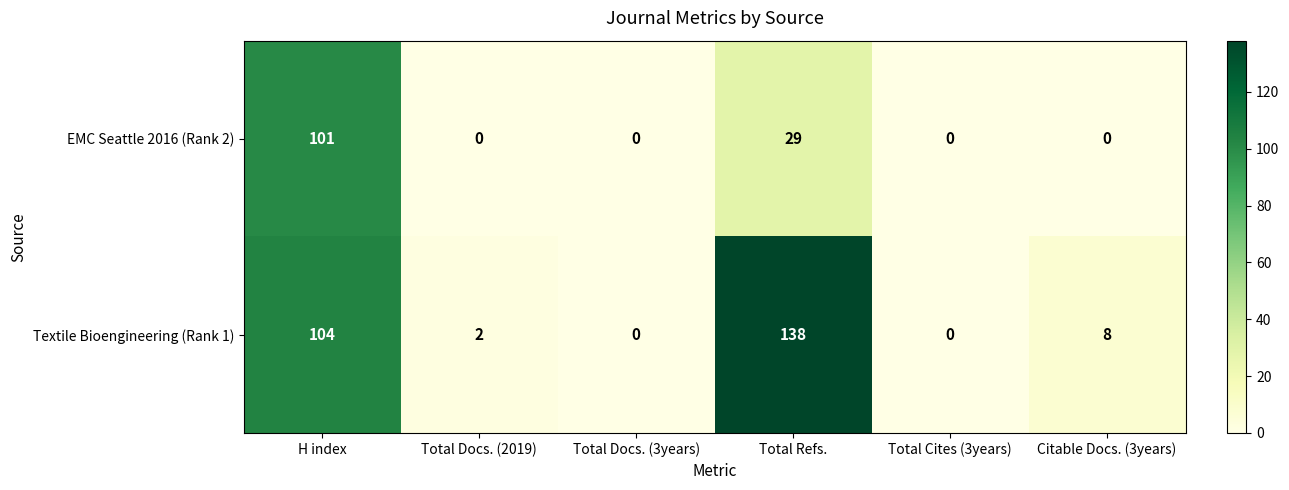

Is it true that EMC Seattle 2016 (Rank 2) equals 0 at Total Docs. (2019)?

True